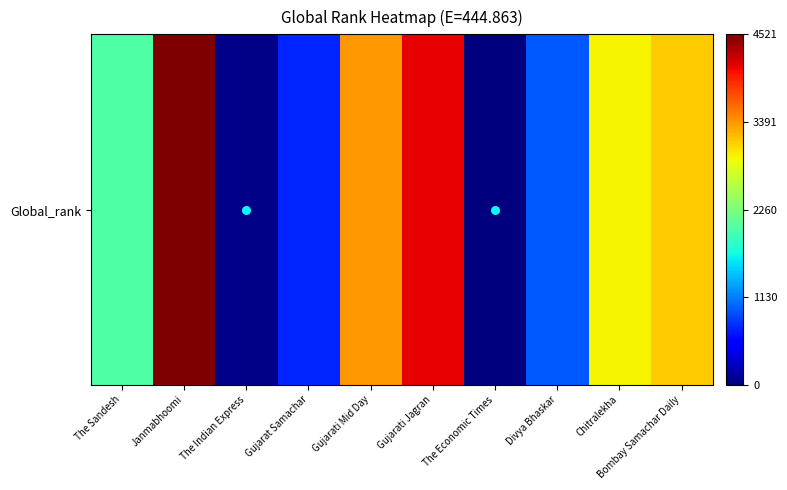

Rank the categories by value from lowest to highest.

The Economic Times, The Indian Express, Gujarat Samachar, Divya Bhaskar, The Sandesh, Chitralekha, Bombay Samachar Daily, Gujarati Mid Day, Gujarati Jagran, Janmabhoomi